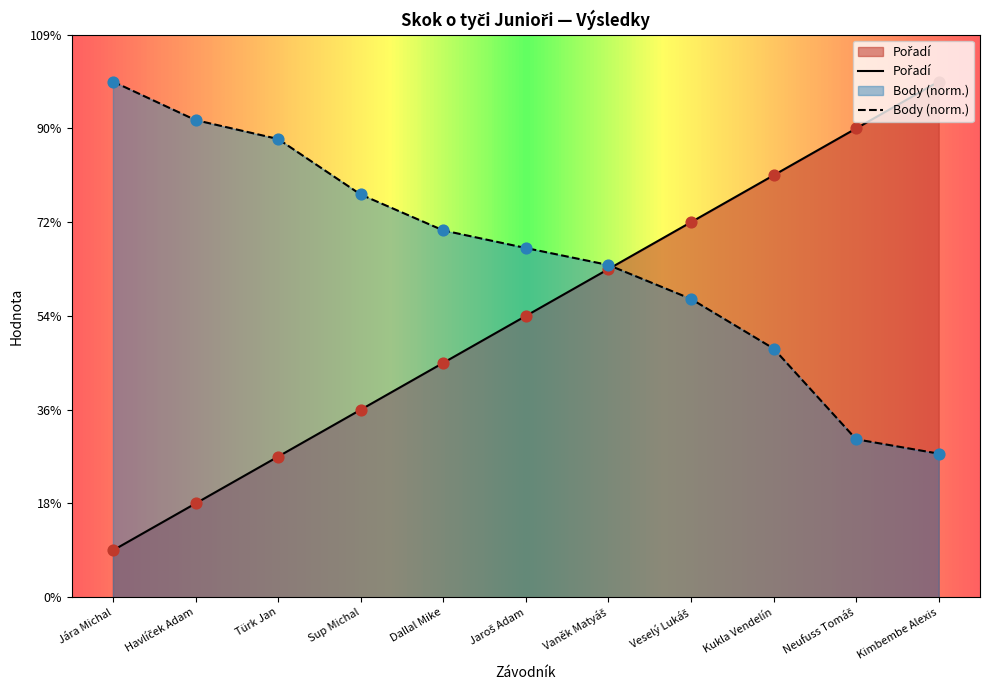

What is the total value across all series at Vaněk Matyáš?

14.1